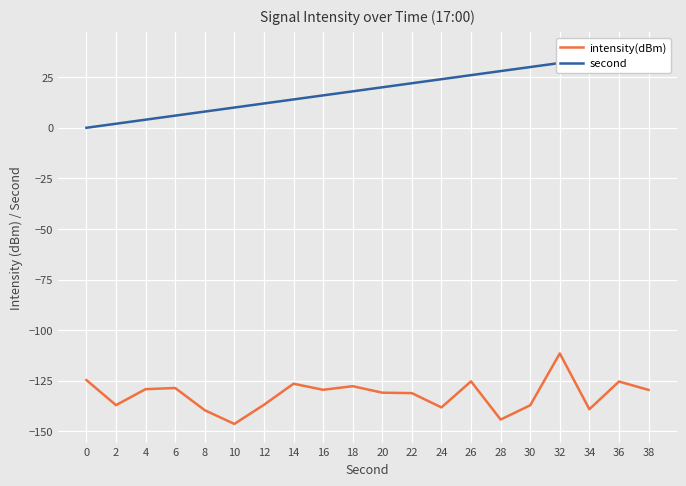

Is it true that intensity(dBm) equals -129.5 at 38?

True